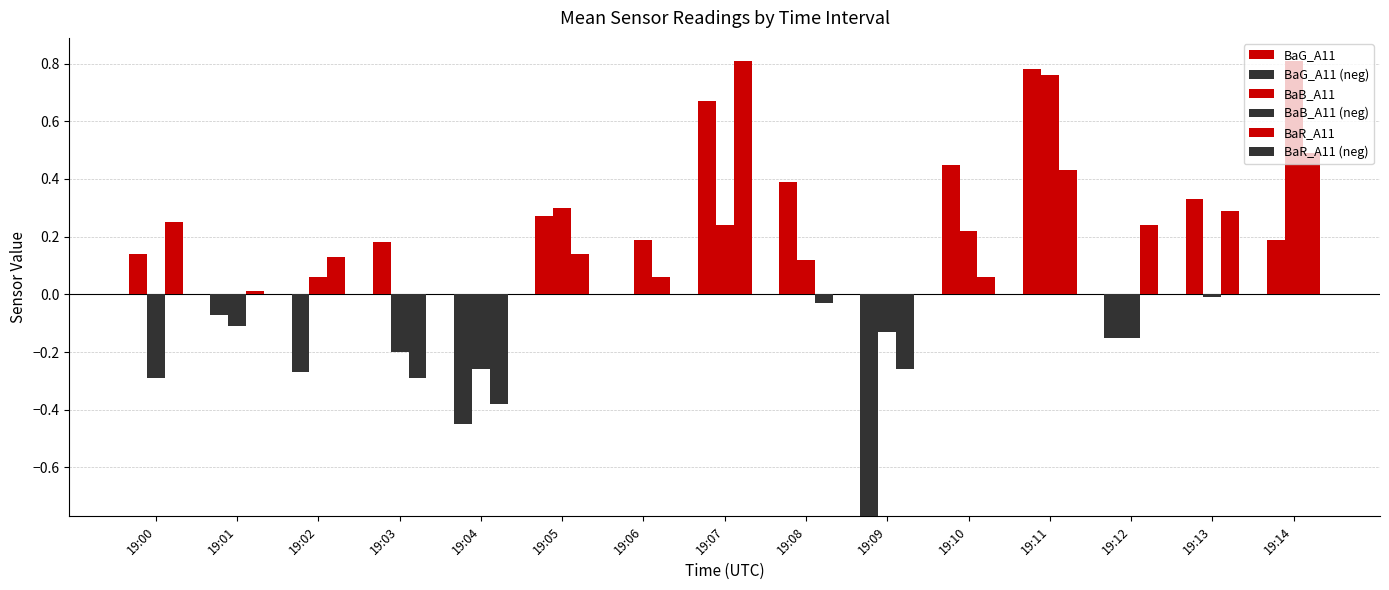

What is the total value across all series at 19:11?

2.0